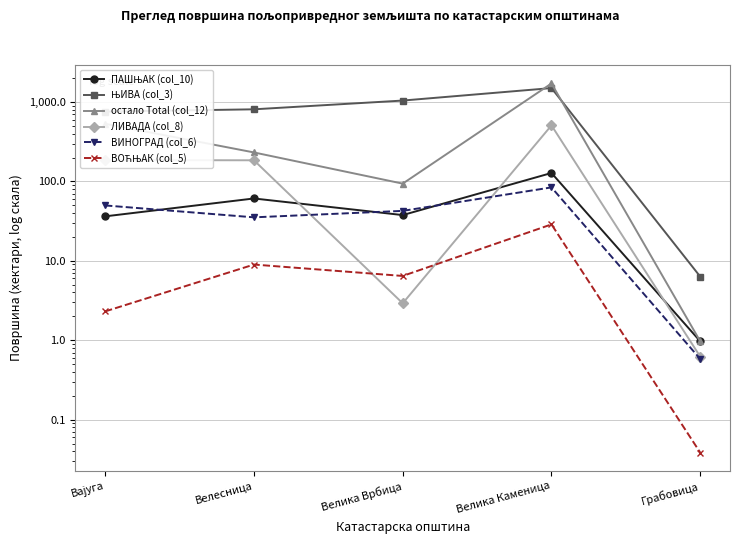

True or false: ПАШЊАК (col_10) has more than 1 interior local peaks.

True